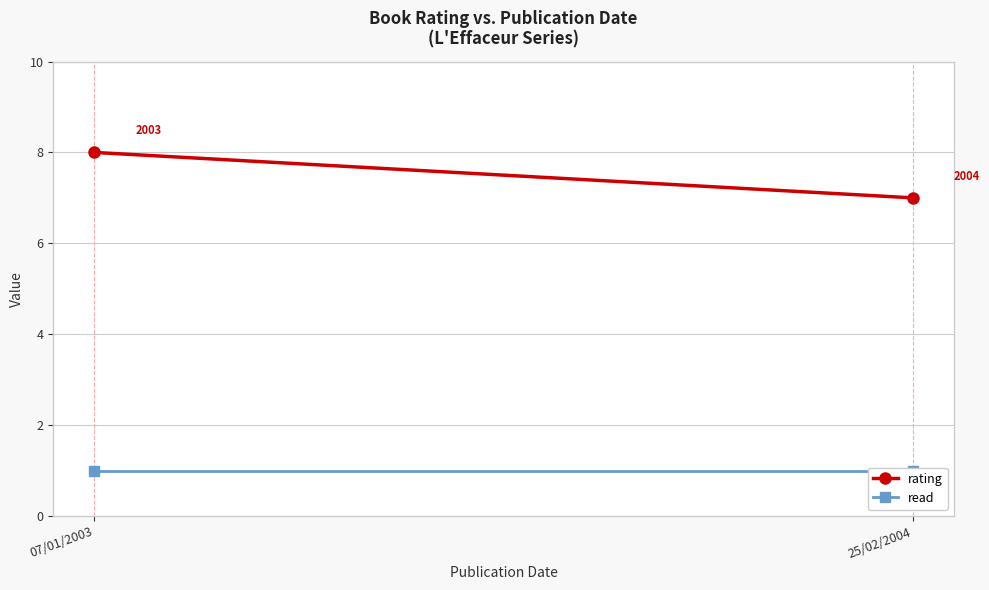

Rank the series at 25/02/2004 from highest to lowest value.

rating, read